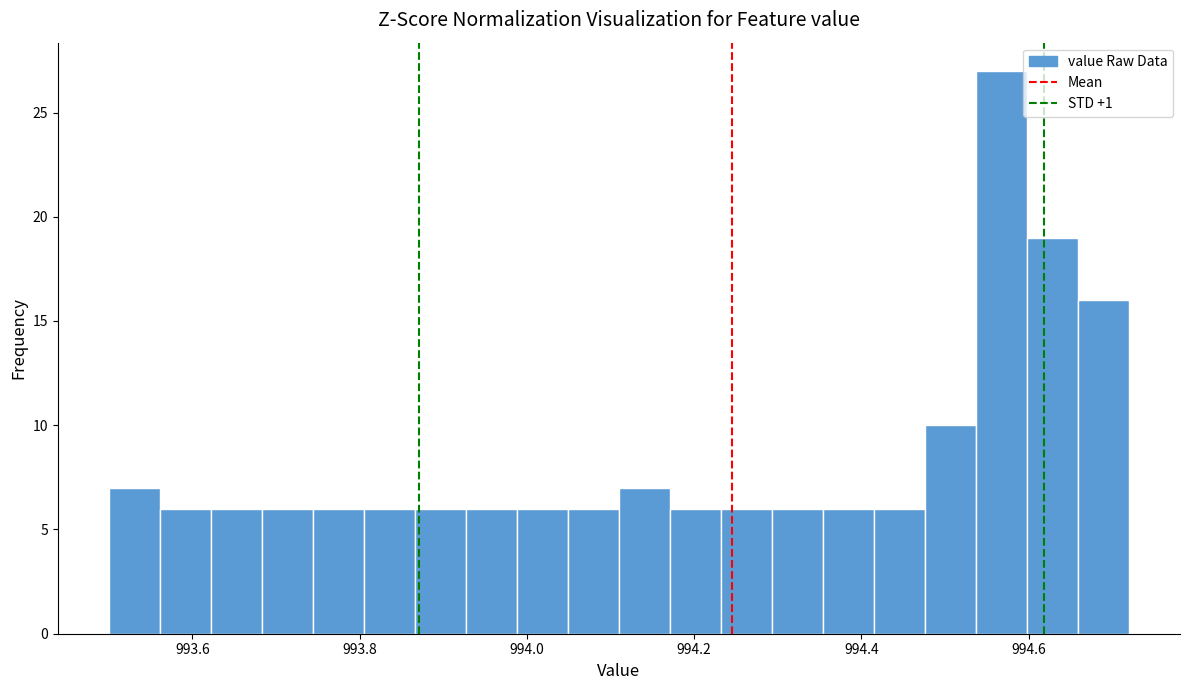

Read against the x-axis, roughly where is the centre of the tallest bar?

994.56